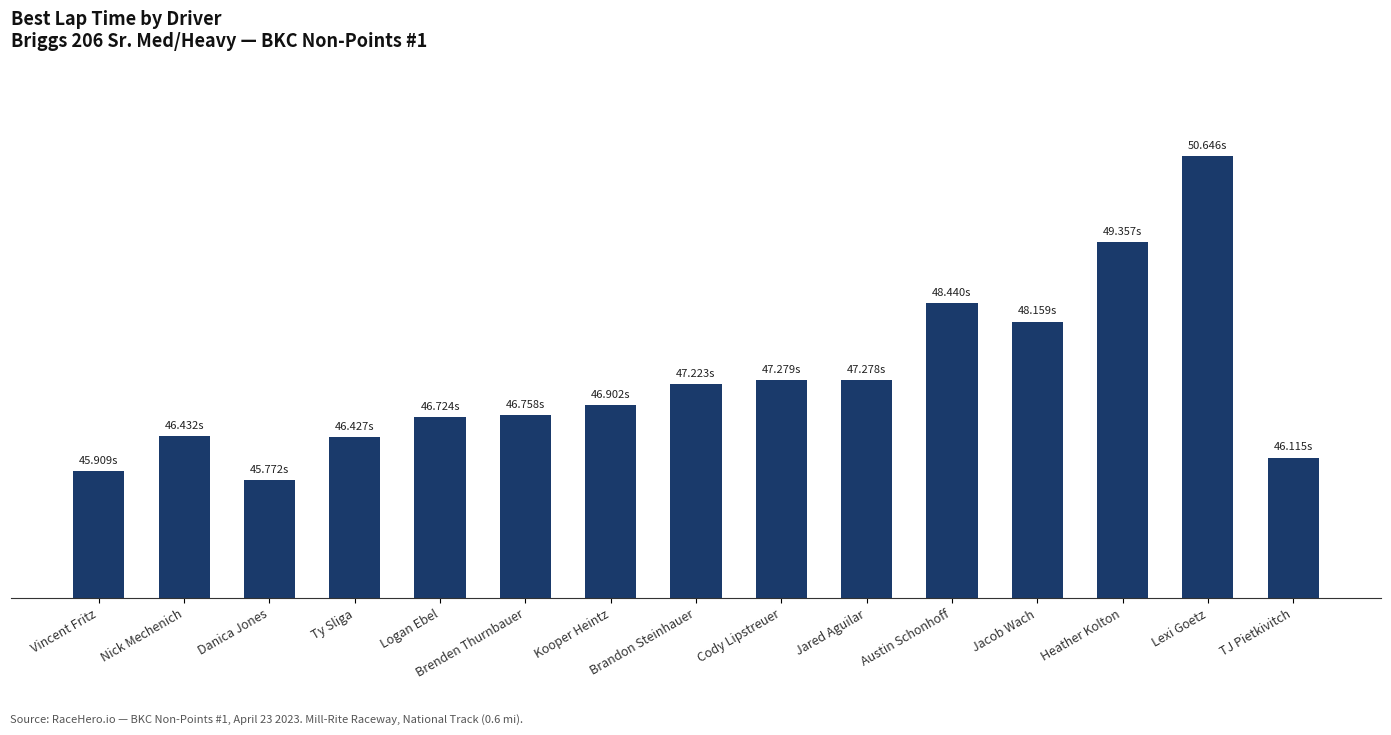

Are the bars horizontal?

No